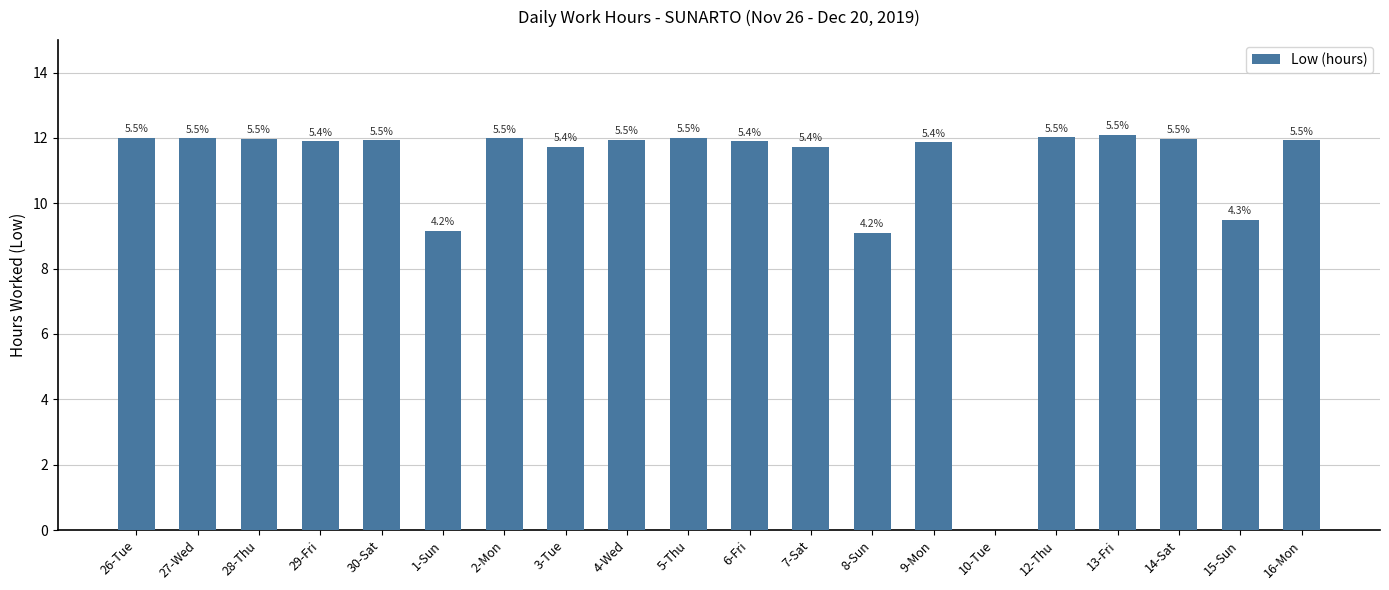

What is the value of the 6th bar from the left?

9.2